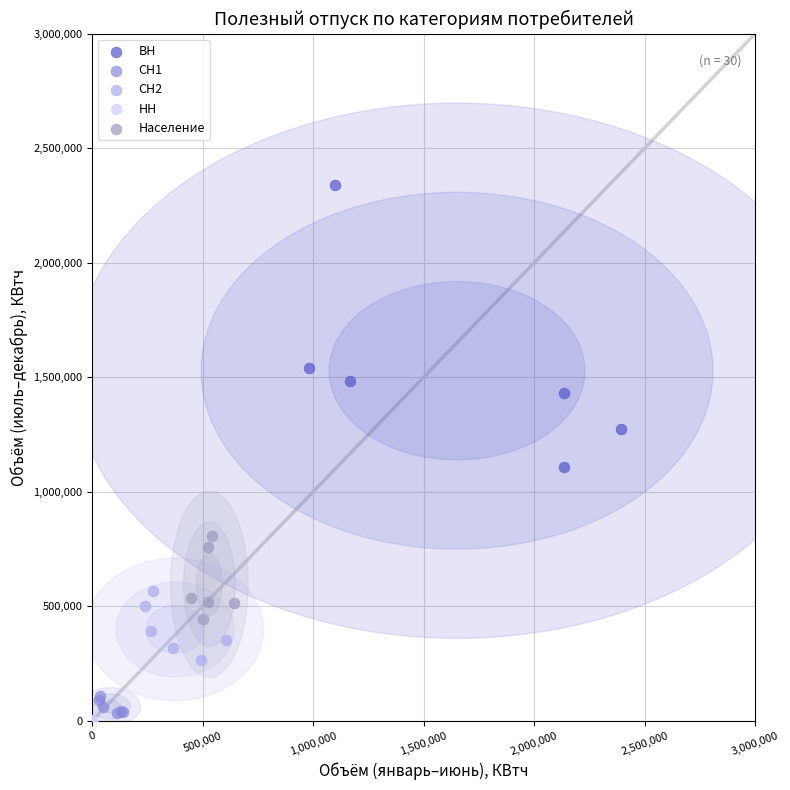

Which series has the largest Y range (max minus min)?

ВН